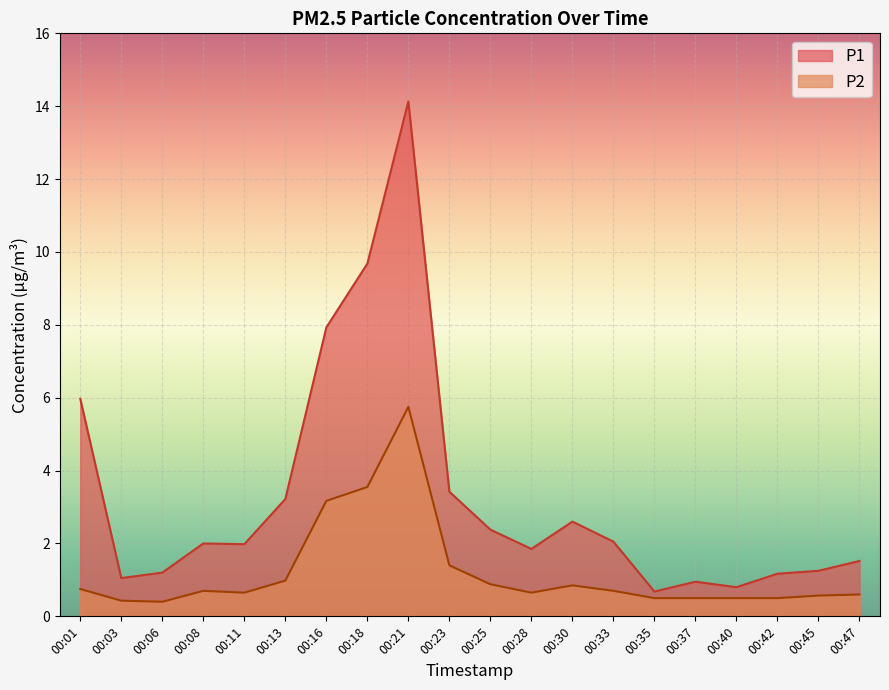

In P1, how many points are lower than both neighbors (excluding endpoints)?

5